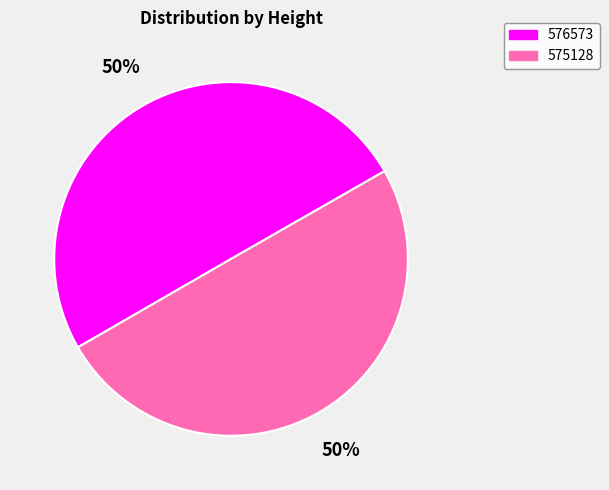

What percentage is the 576573 slice, to the nearest percent?

50%